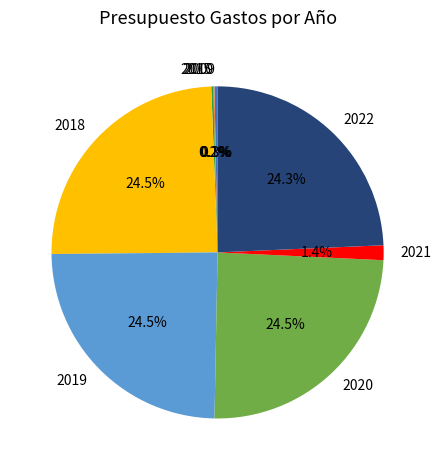

The 2009 slice represents 0% of the pie. True or false?

True